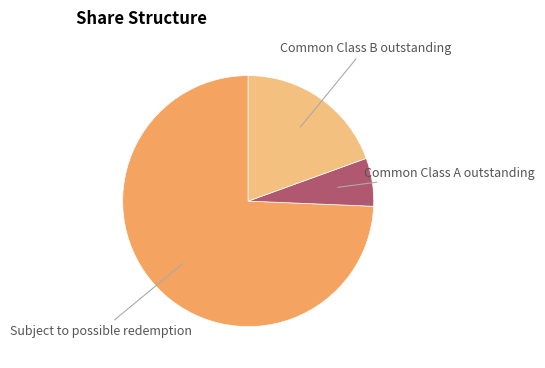

How many slices are in this pie chart?

3